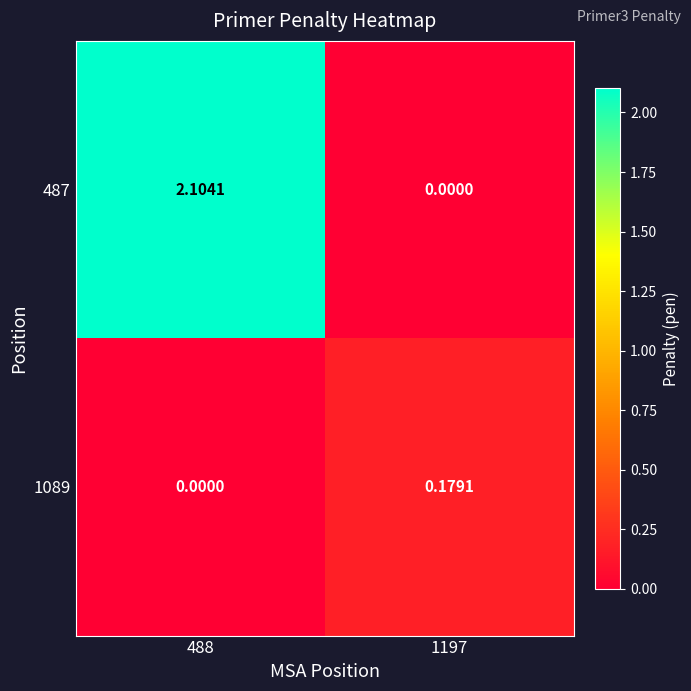

Is the value of 487 at 488 greater than the value of 1089 at 1197?

Yes